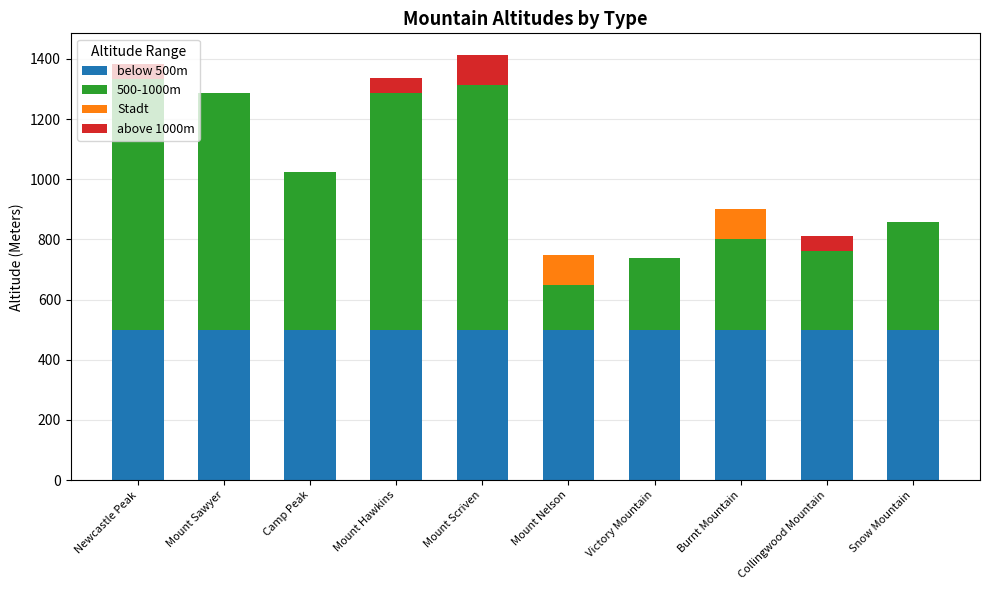

What is the sum of all Stadt values?

200